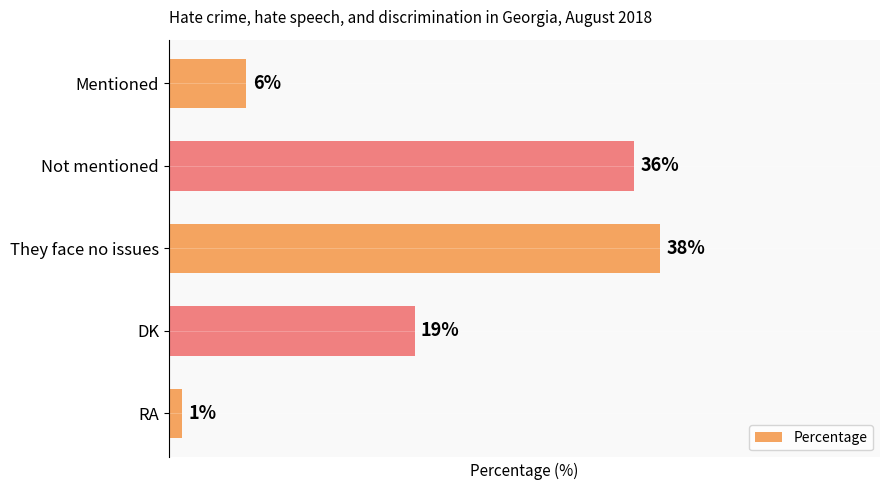

What is the label of the 5th bar from the top?

RA